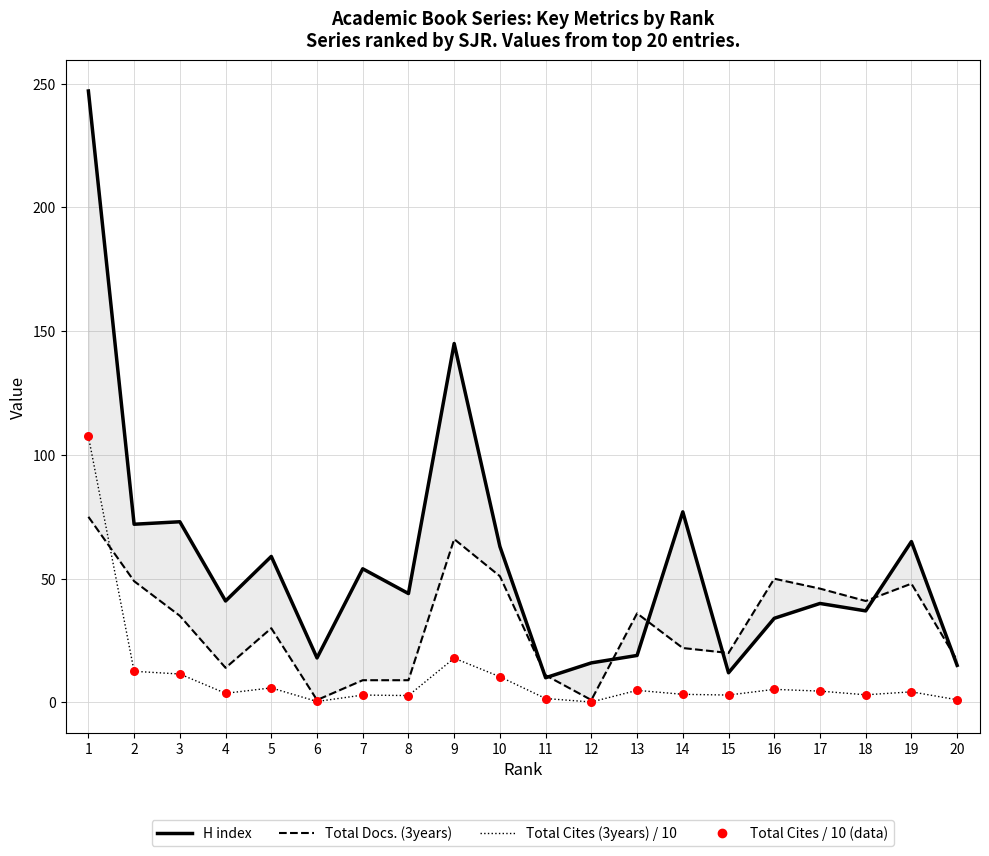

At which category is the sum across all series the highest?

1